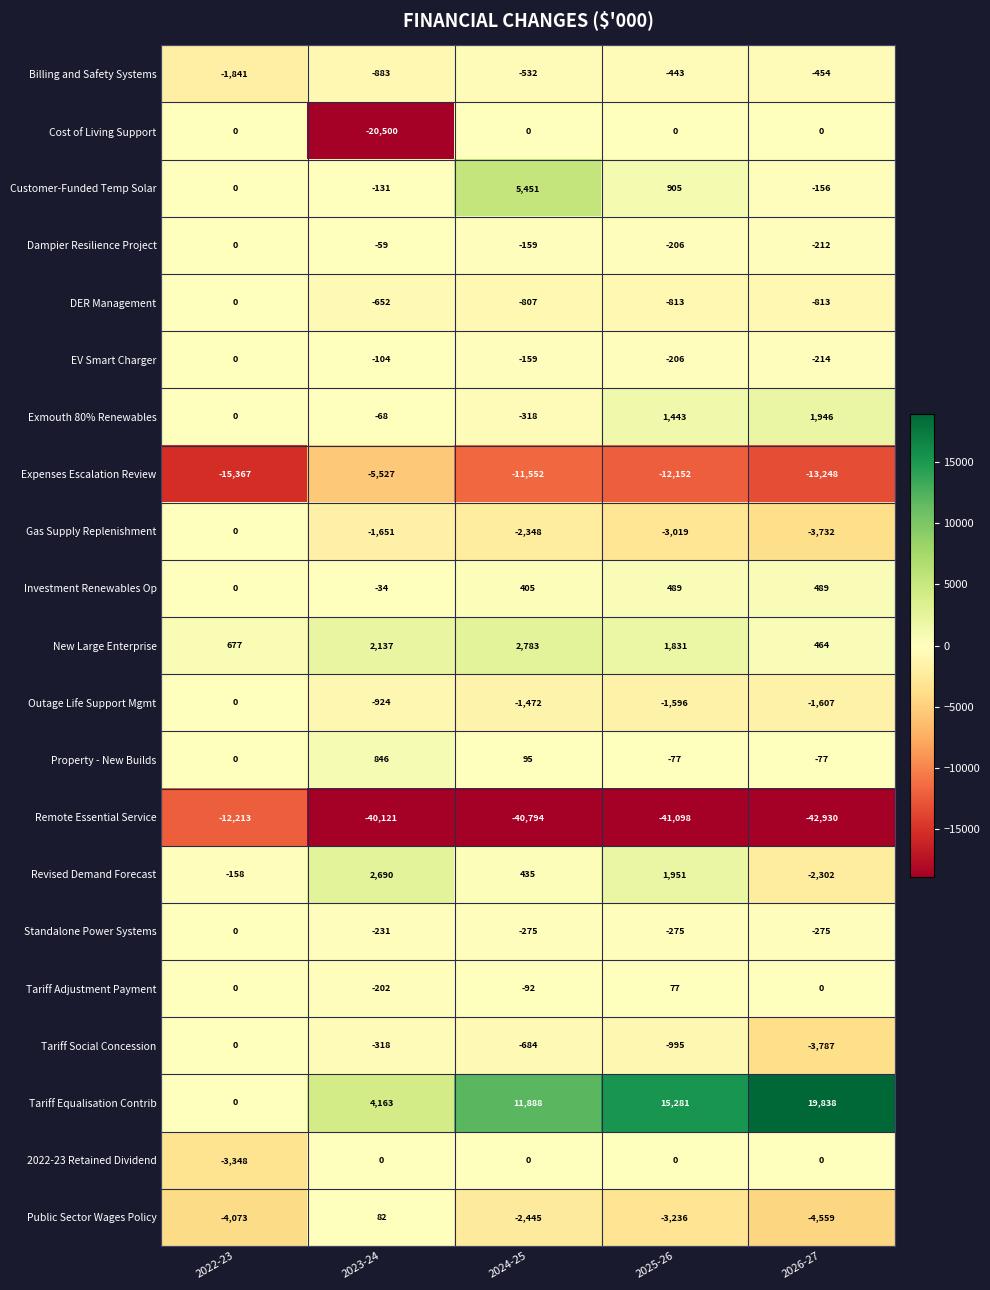

What is the smallest value displayed?

-42930